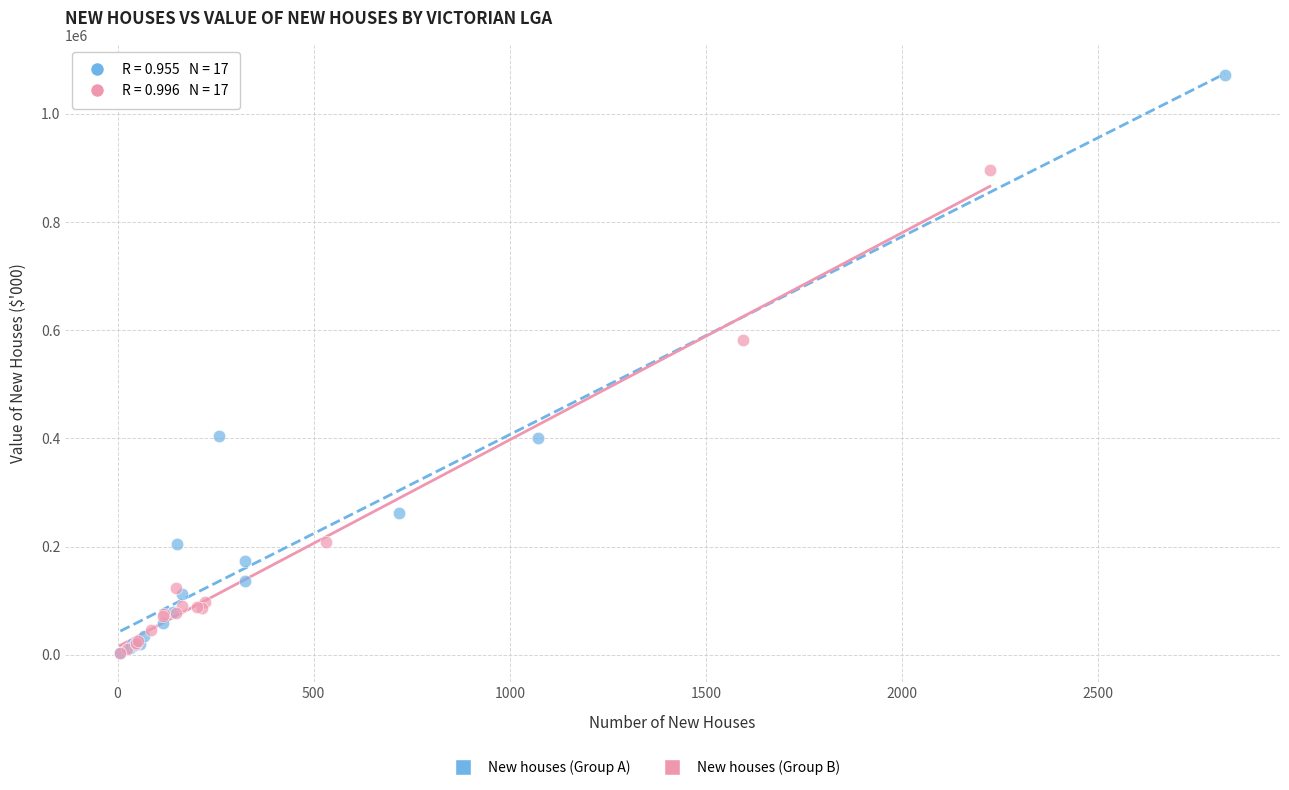

Which series has the widest spread of Y values?

New houses (Group A)